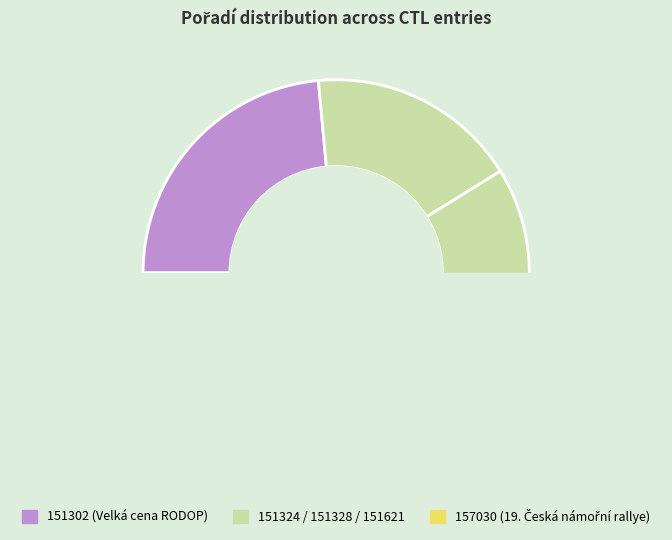

Count the number of slices in the pie.

5